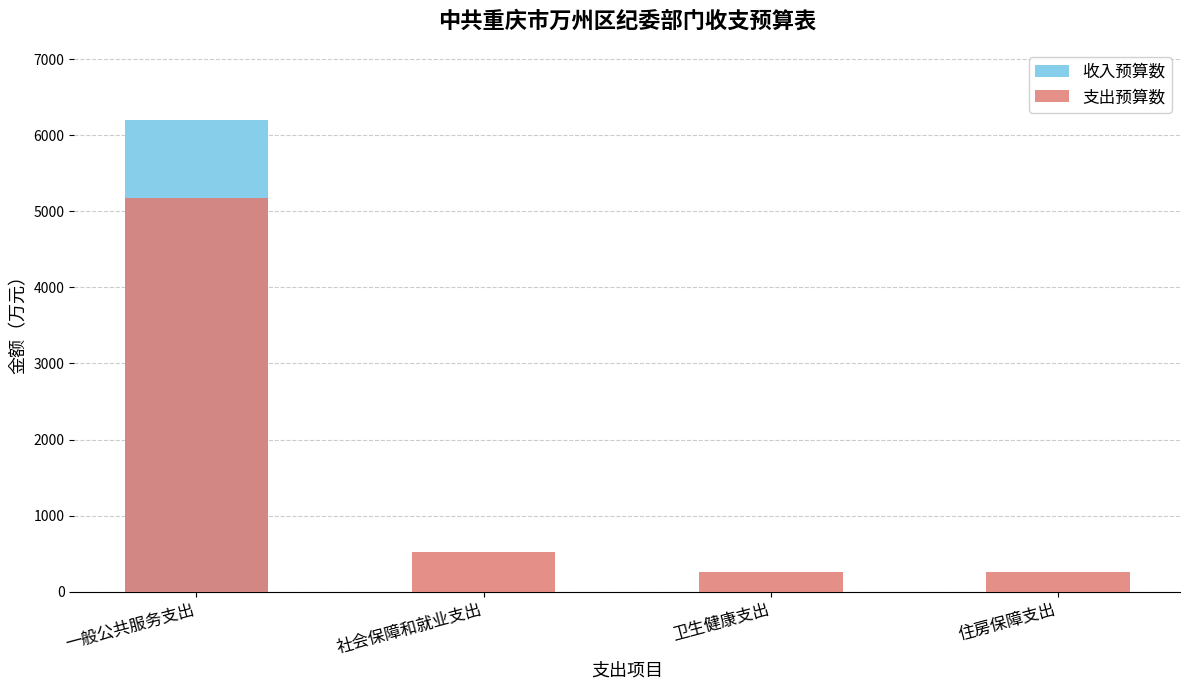

Where is 收入预算数 nearest to the value 3103?

社会保障和就业支出